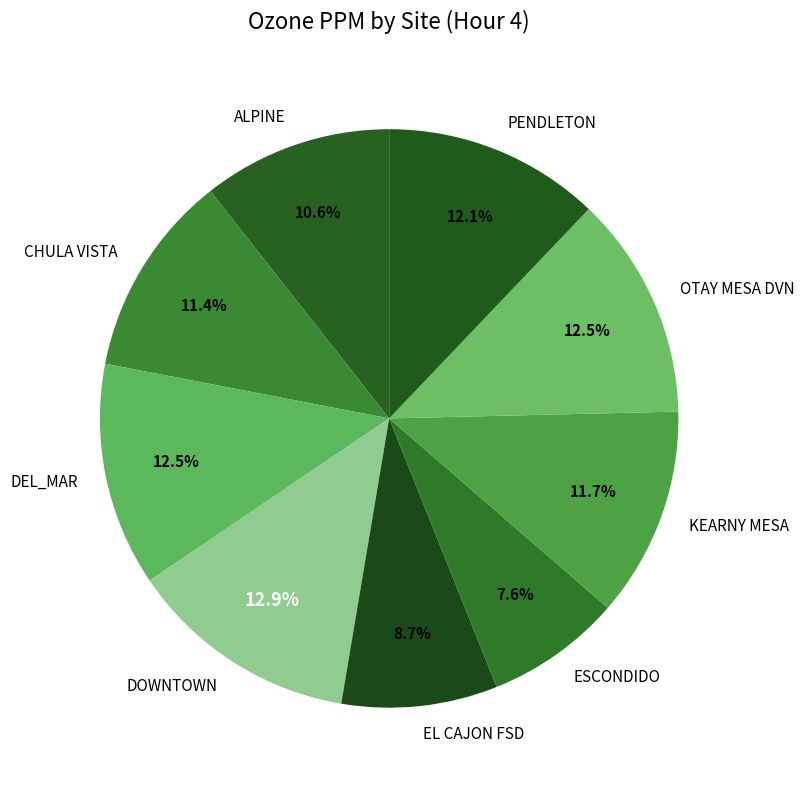

Which has a higher value, DOWNTOWN or EL CAJON FSD?

DOWNTOWN